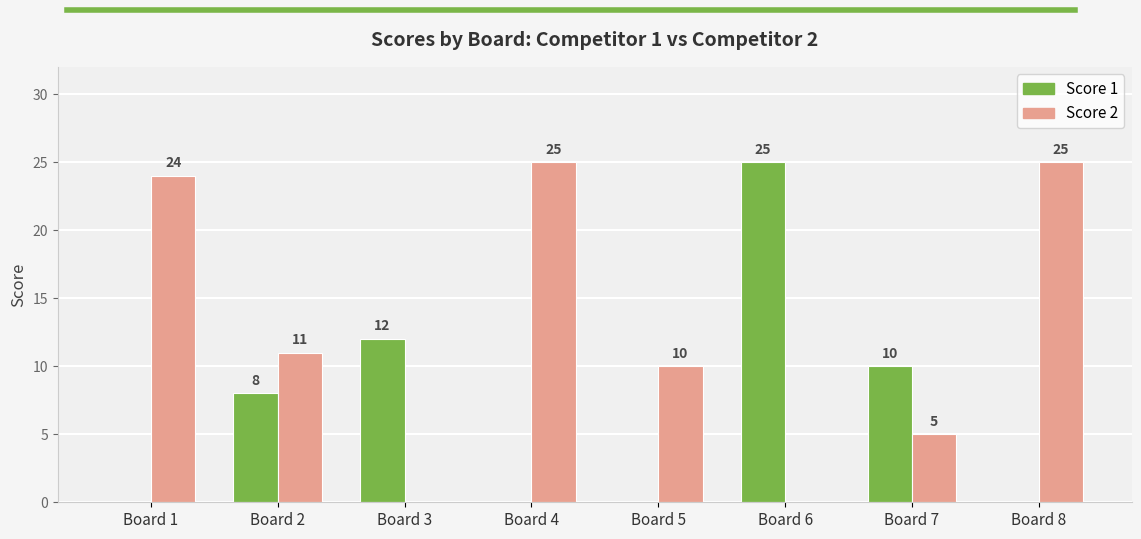

What is the approximate value of Score 2 at Board 2?

11